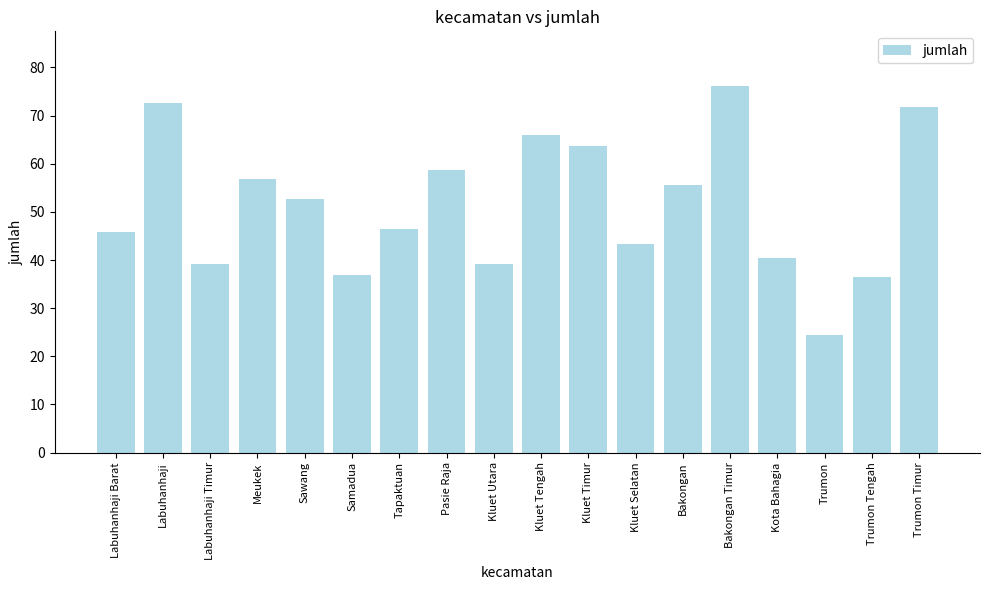

What is the sum of the values at Labuhanhaji Timur and Tapaktuan?

85.7